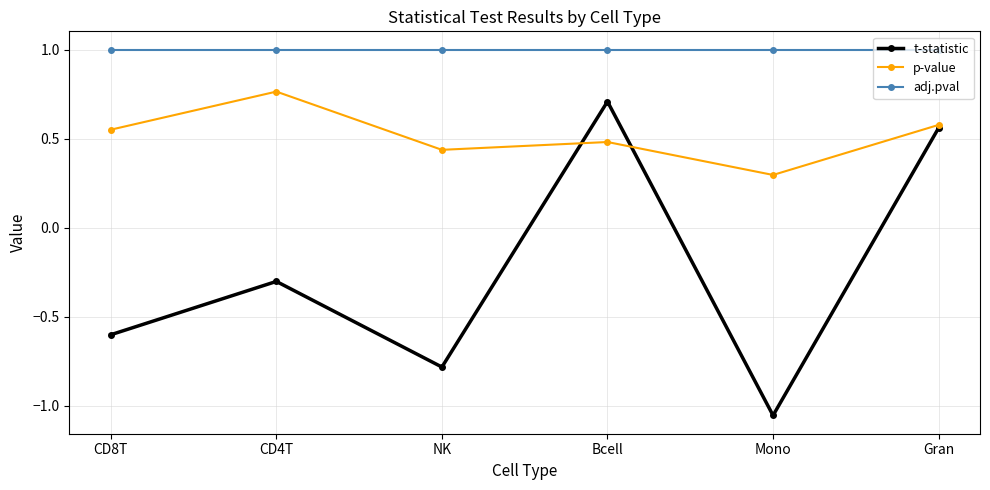

What is the maximum value shown in the chart?

1.0